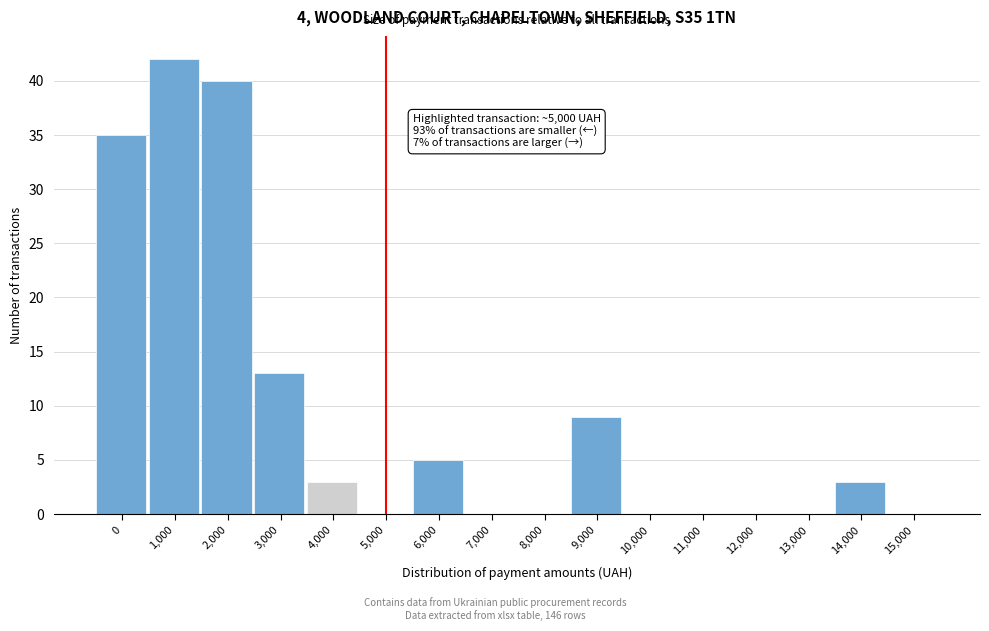

Reading right to left, transcribe all the data shown in this chart.

15,000=0	14,000=3	13,000=0	12,000=0	11,000=0	10,000=0	9,000=9	8,000=0	7,000=0	6,000=5	5,000=0	4,000=3	3,000=13	2,000=40	1,000=42	0=35